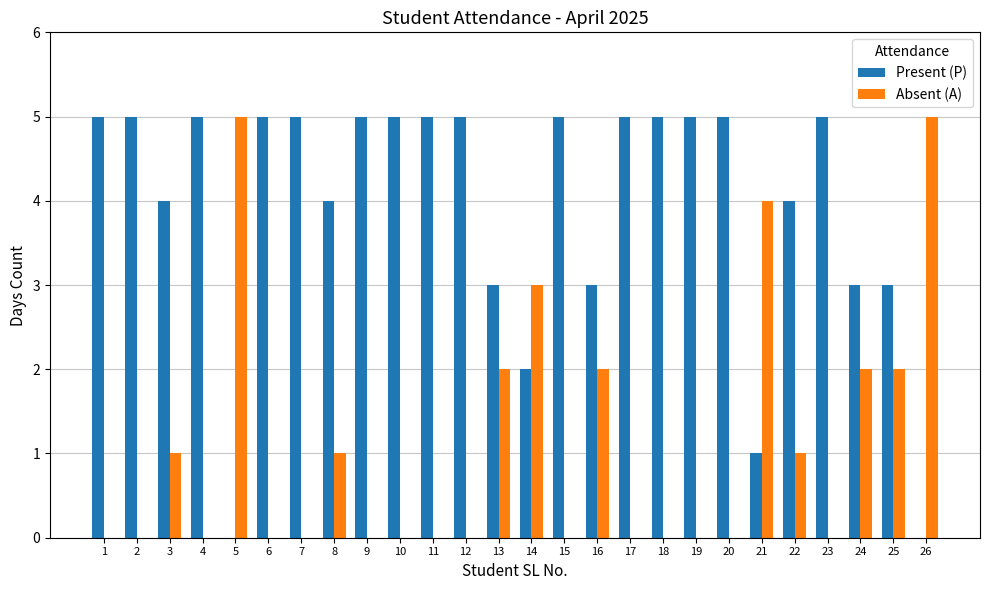

Reading left to right, extract all data points from this chart.

Present (P): 5	5	4	5	0	5	5	4	5	5	5	5	3	2	5	3	5	5	5	5	1	4	5	3	3	0
Absent (A): 0	0	1	0	5	0	0	1	0	0	0	0	2	3	0	2	0	0	0	0	4	1	0	2	2	5